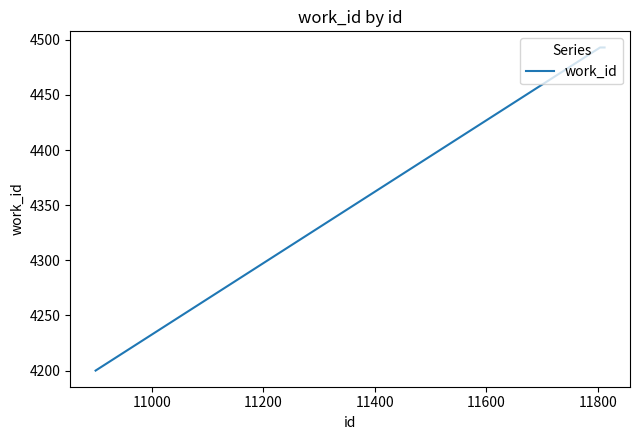

What is the greatest value displayed?

4493